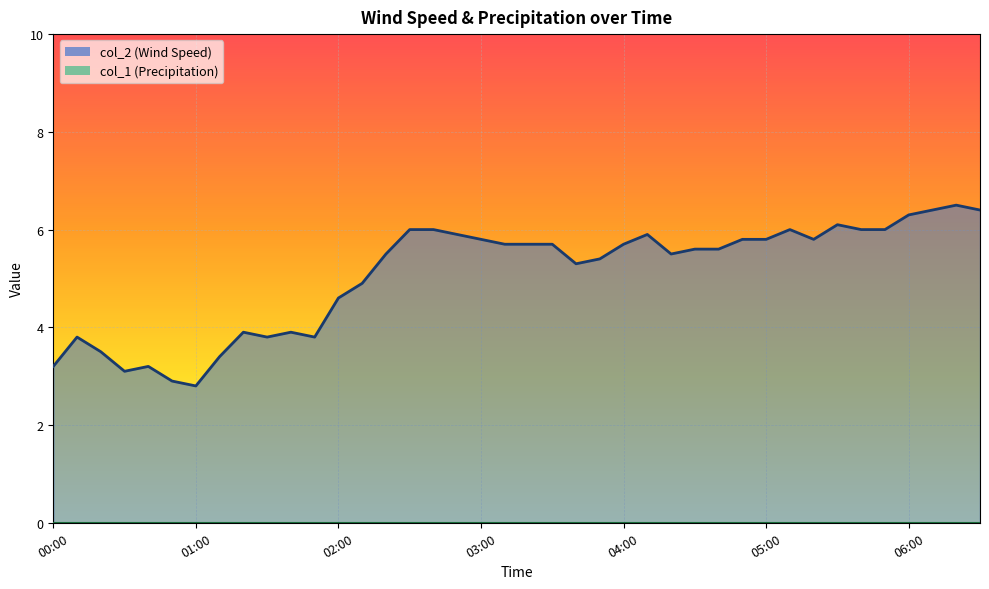

Where is the data nearest to the value 4?

01:20